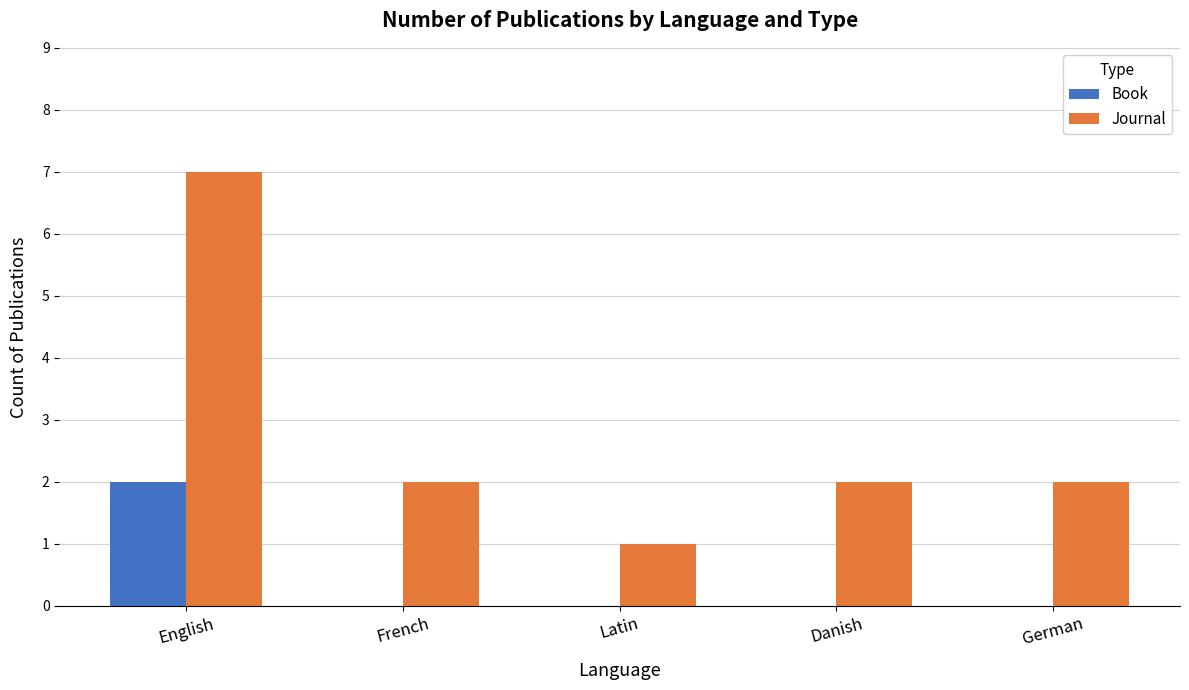

How many series are shown in this chart?

2